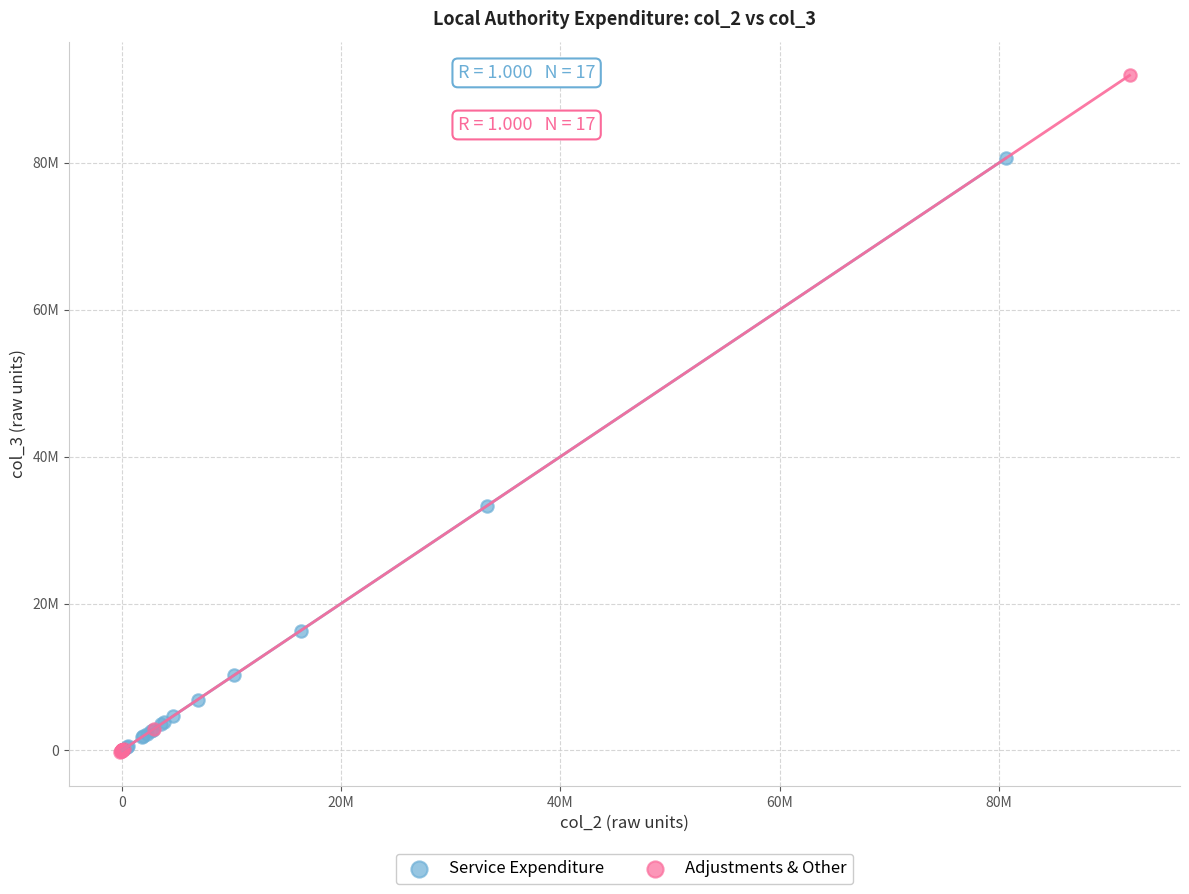

Which series has the largest Y range (max minus min)?

Adjustments & Other